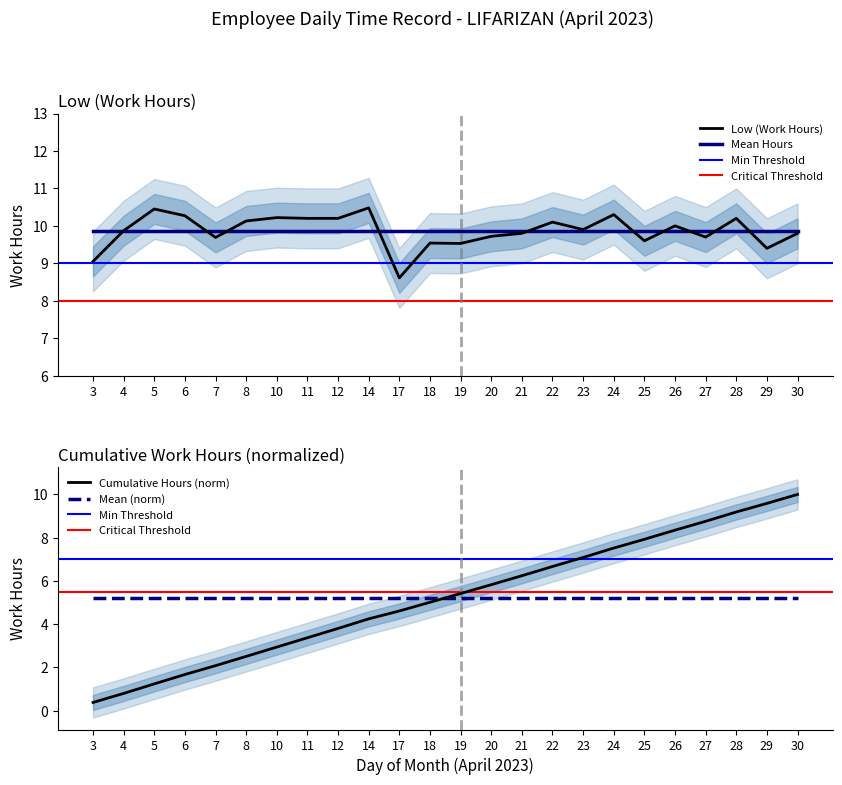

Where is the data nearest to the value 9?

3